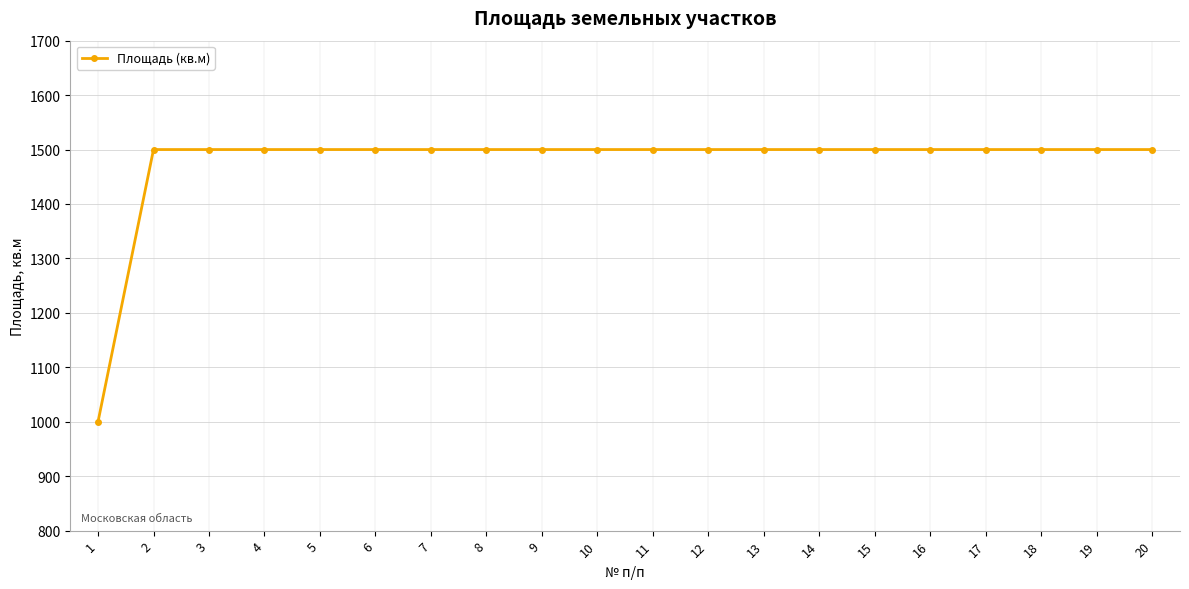

What is the greatest value displayed?

1500